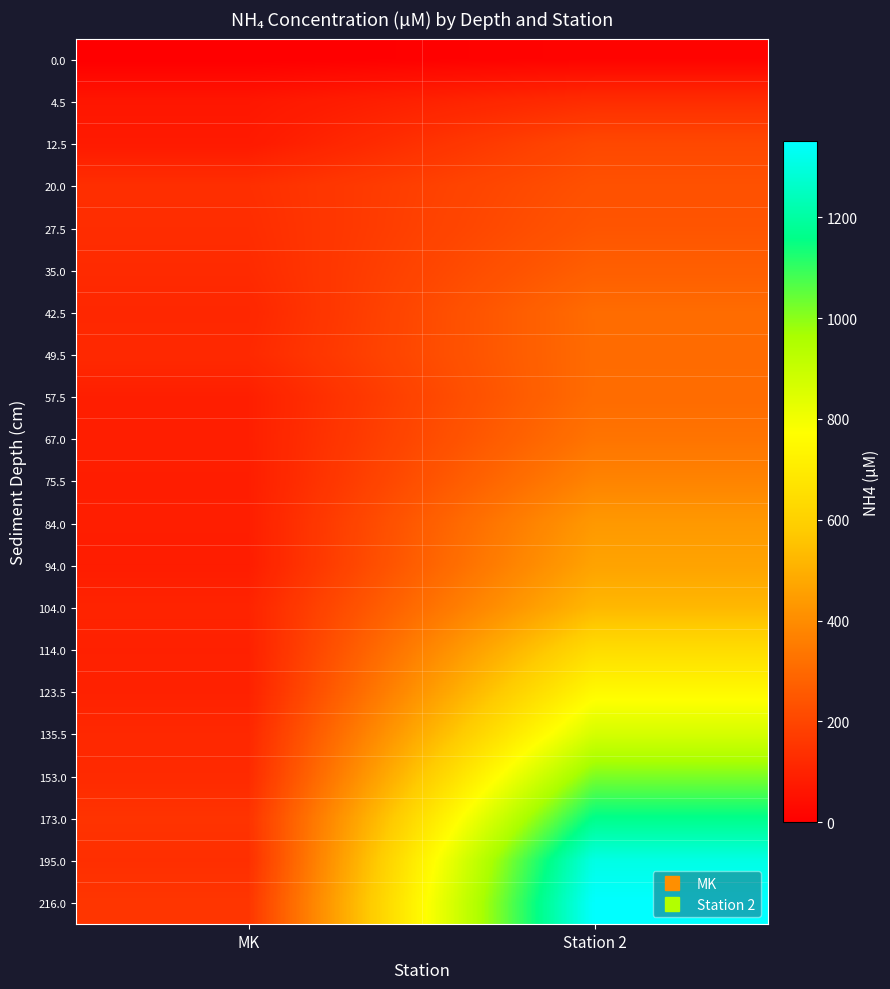

Reading left to right, transcribe all the data shown in this chart.

0.0: MK=0.0	Station 2=12.4
4.5: MK=65.1	Station 2=128.4
12.5: MK=75.2	Station 2=206.7
20.0: MK=134.0	Station 2=230.7
27.5: MK=129.3	Station 2=243.2
35.0: MK=123.1	Station 2=270.5
42.5: MK=111.8	Station 2=307.4
49.5: MK=118.3	Station 2=305.6
57.5: MK=89.6	Station 2=307.7
67.0: MK=89.6	Station 2=330.8
75.5: MK=86.5	Station 2=375.5
84.0: MK=88.0	Station 2=435.5
94.0: MK=84.4	Station 2=464.3
104.0: MK=102.4	Station 2=523.6
114.0: MK=94.8	Station 2=643.6
123.5: MK=96.9	Station 2=750.9
135.5: MK=113.9	Station 2=867.9
153.0: MK=122.0	Station 2=1017.8
173.0: MK=146.8	Station 2=1164.5
195.0: MK=134.0	Station 2=1310.0
216.0: MK=152.8	Station 2=1352.1